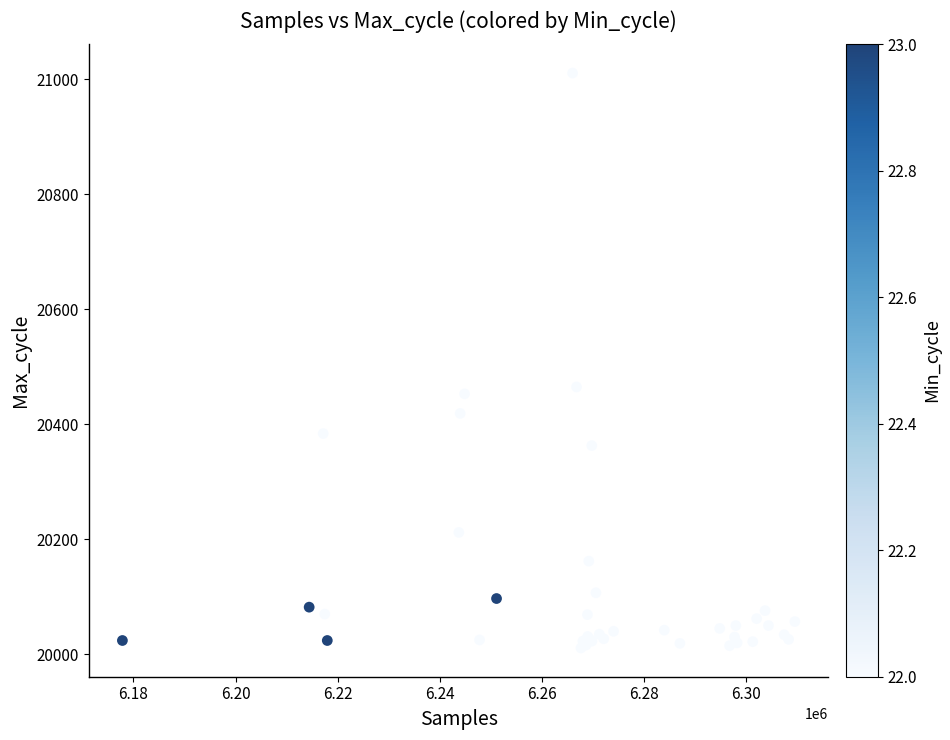

What Y value in the scatter plot is closest to 20511?

20465